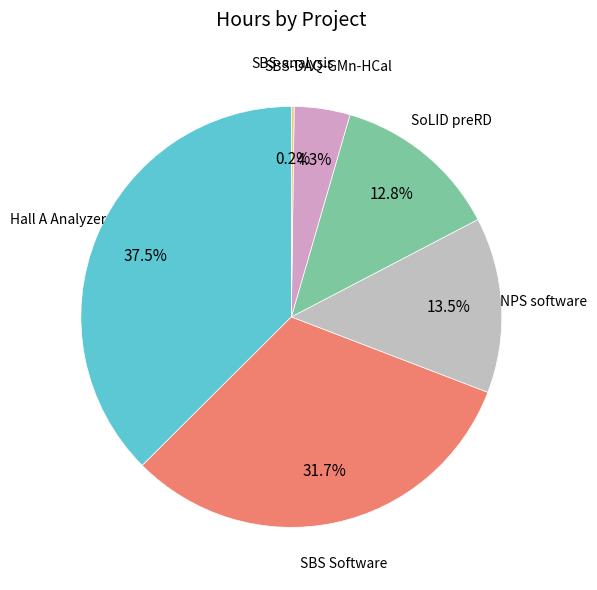

Is there a majority slice in this chart?

No